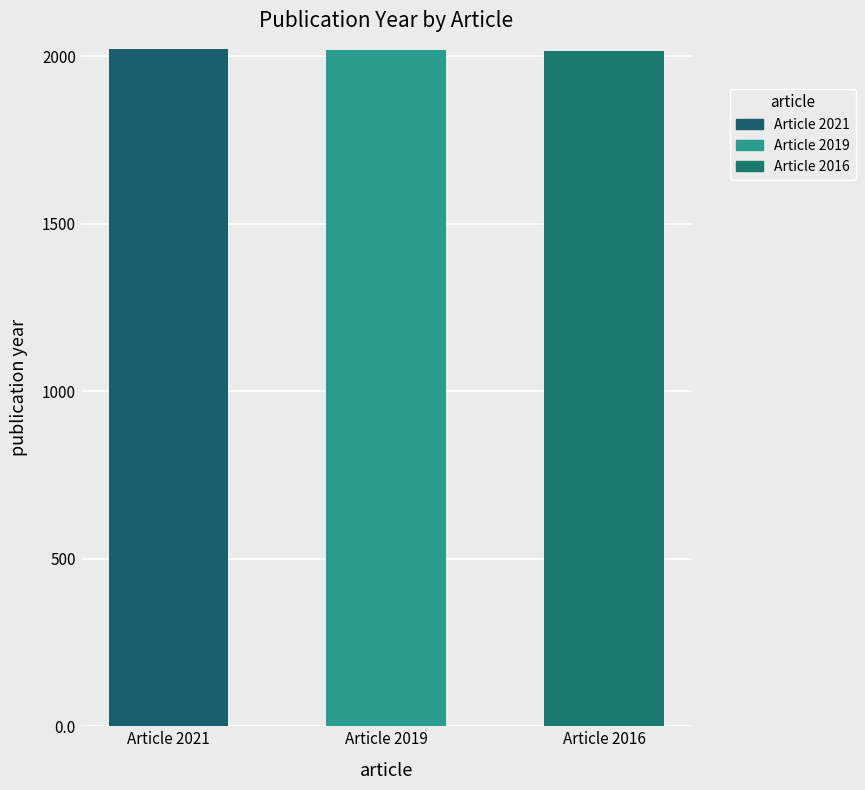

What is the value of the 1st bar from the left?

2021